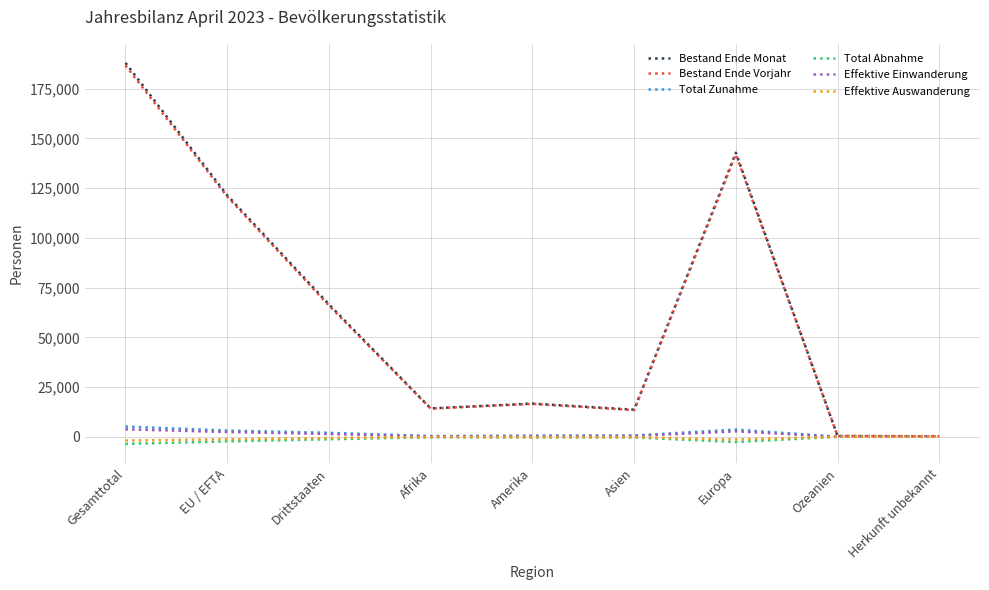

In Bestand Ende Monat, how many points are higher than both neighbors (excluding endpoints)?

2